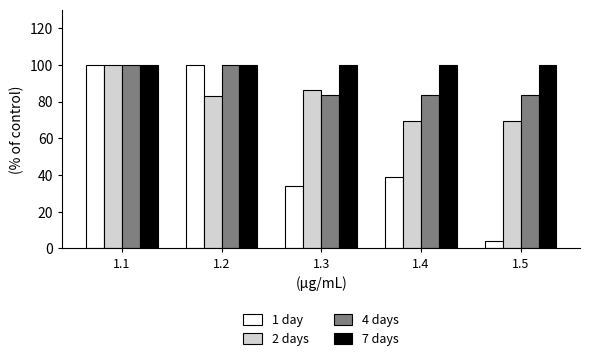

At which category does the chart reach its minimum across all series?

1.5